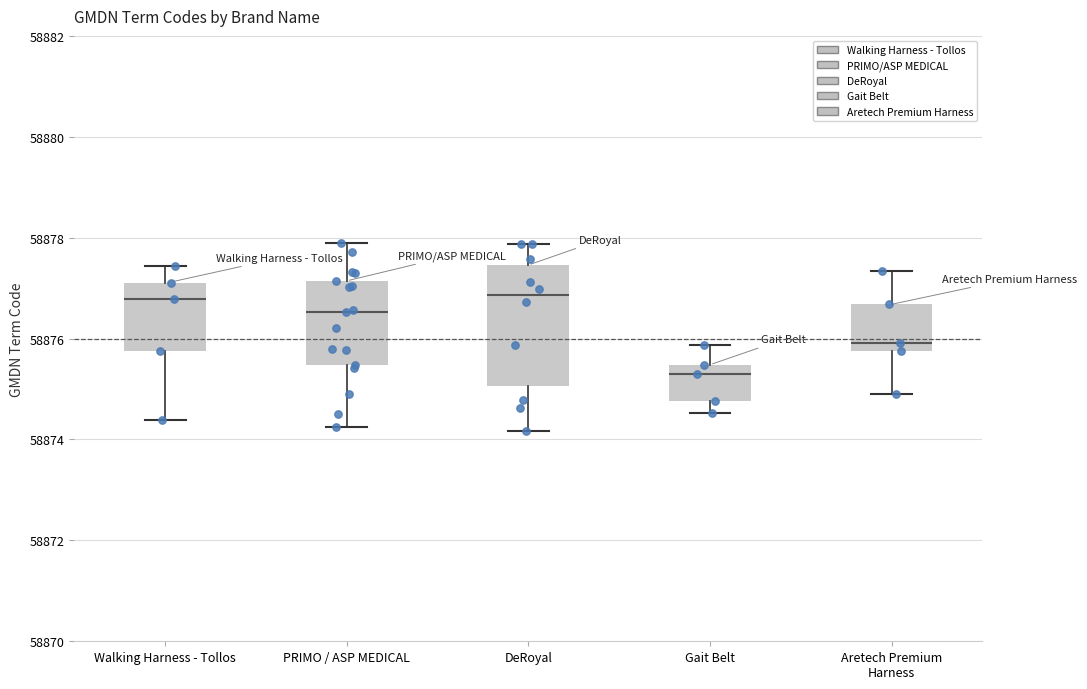

Reading left to right, read every box against the y-axis: the position of its median line, the range the box covers, and the ends of its whiskers. The values are not printed on the chart, so give them approximately, as read against the axis.

Walking Harness - Tollos: median 58876.8, box 58875.8 to 58877.0, whiskers 58874.4 to 58877.4
PRIMO / ASP MEDICAL: median 58876.6, box 58875.4 to 58877.2, whiskers 58874.2 to 58878.0
DeRoyal: median 58876.8, box 58875.0 to 58877.4, whiskers 58874.2 to 58877.8
Gait Belt: median 58875.4 (just below the box's upper edge), box 58874.8 to 58875.4, whiskers 58874.6 to 58875.8
Aretech Premium Harness: median 58876.0, box 58875.8 to 58876.6, whiskers 58875.0 to 58877.4